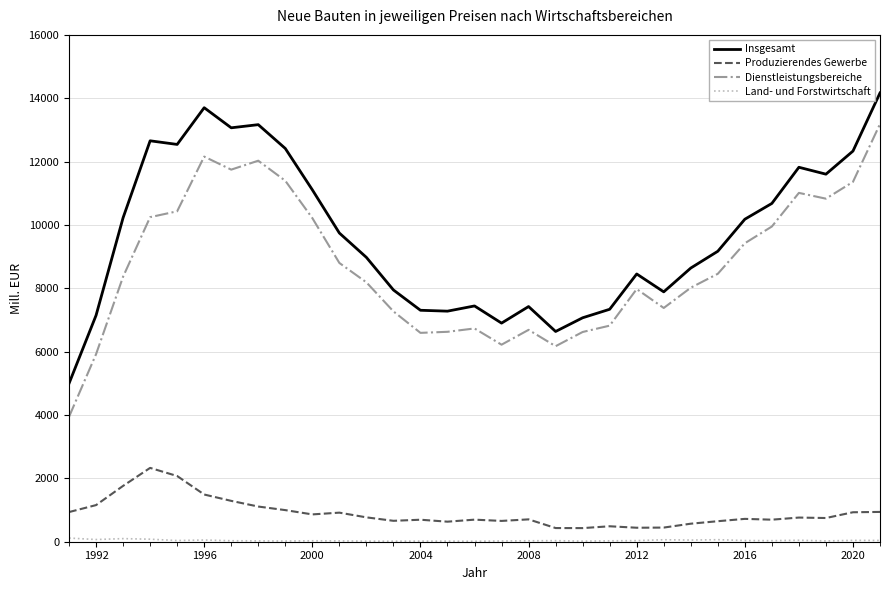

What is the difference between the maximum and minimum values in the Produzierendes Gewerbe series?

1900.9